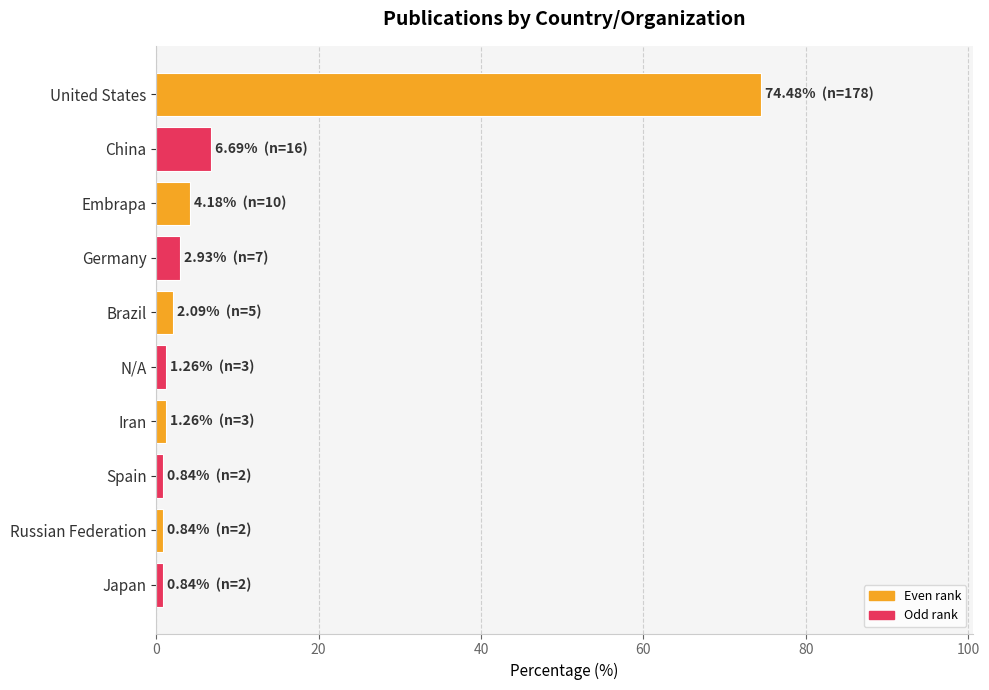

What is the change in value from United States to Embrapa?

-70.3